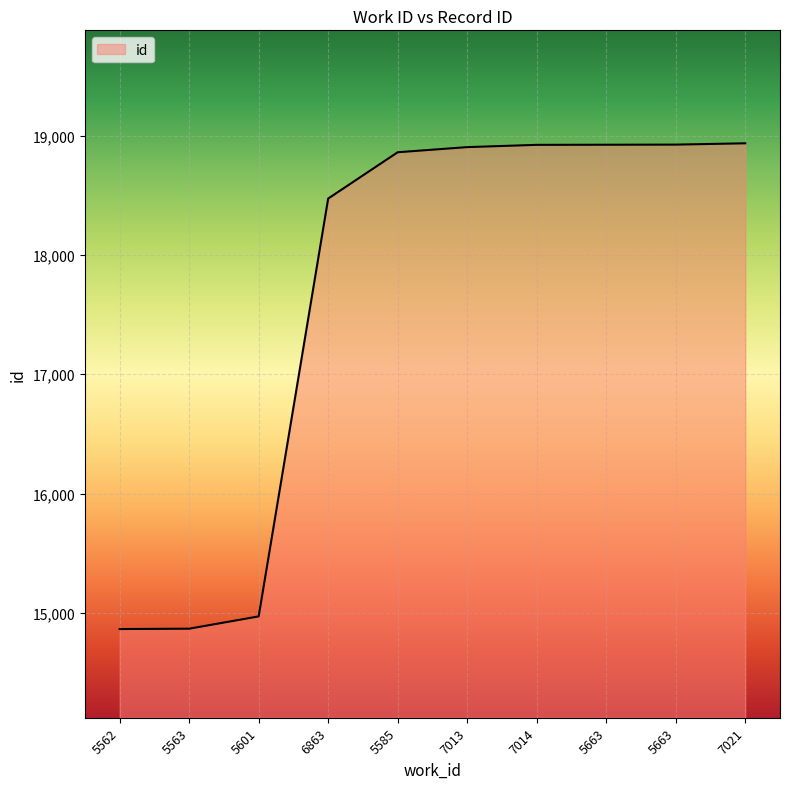

Is it true that the value at 5585 is 32117?

False